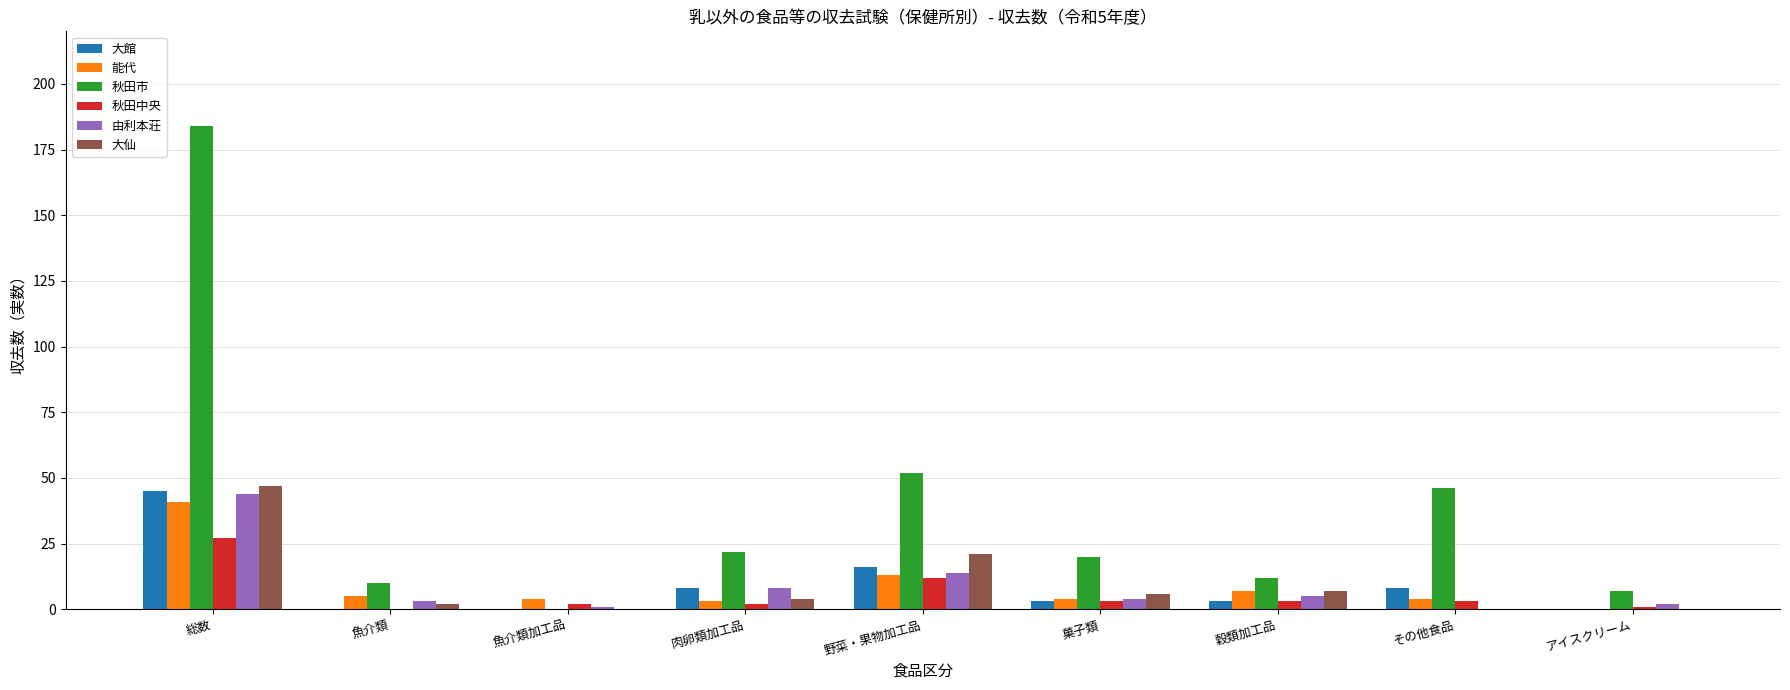

True or false: 大館 has a value of 8 at その他食品.

True